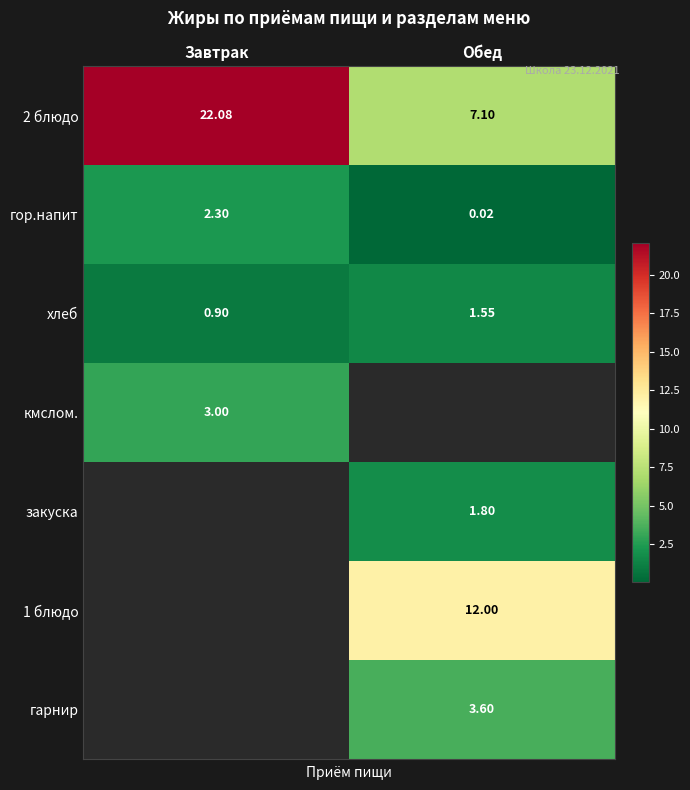

Is it true that гарнир equals 3.6 at Обед?

True